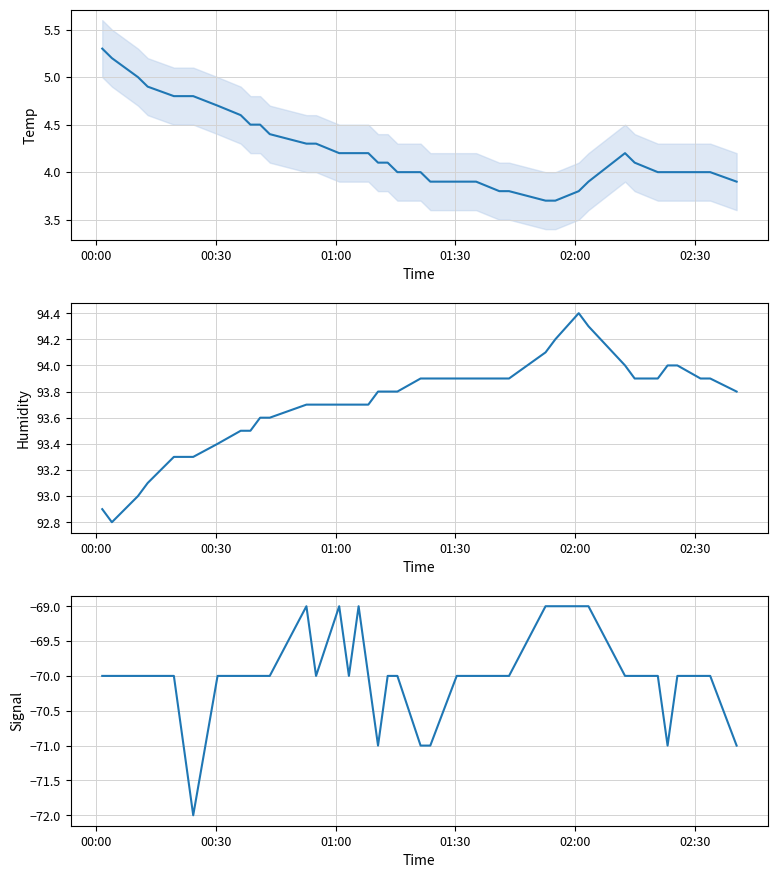

What is the minimum value shown in the chart?

-72.0